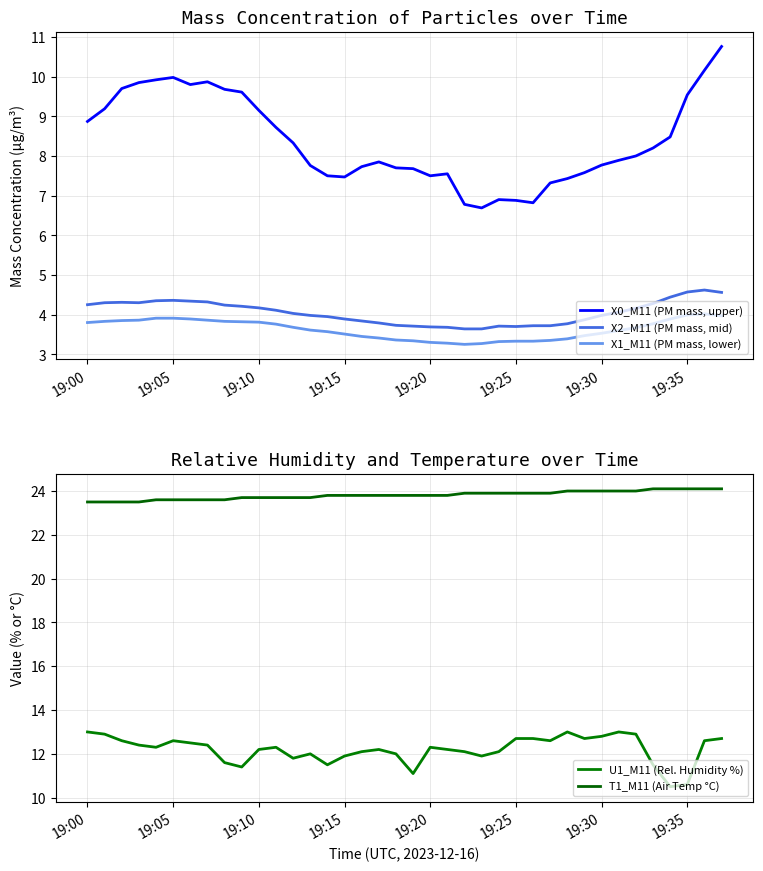

True or false: X0_M11 (PM mass, upper) and U1_M11 (Rel. Humidity %) cross at least once.

False